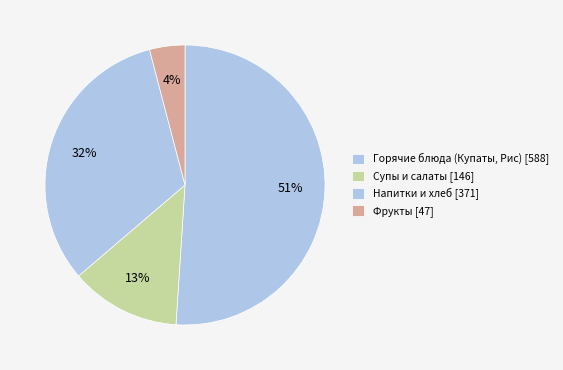

How many slices are in this pie chart?

4